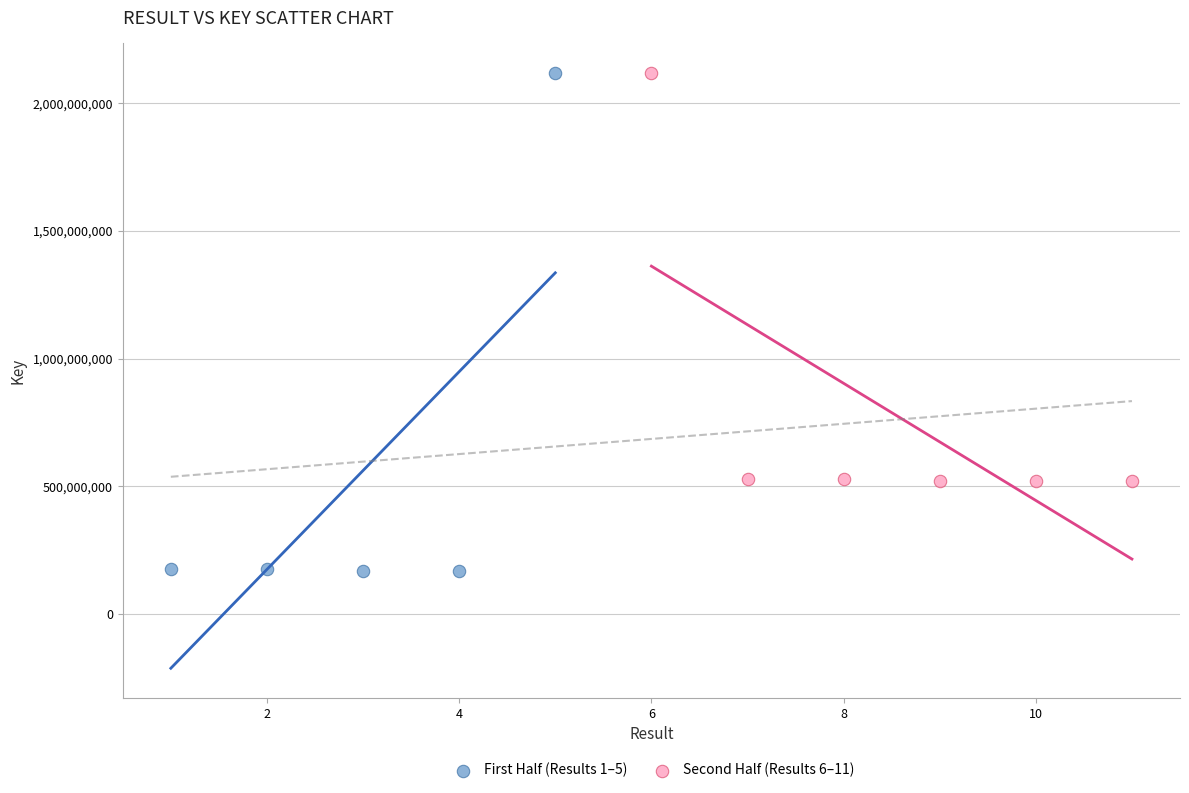

Which series reaches the minimum Y coordinate?

First Half (Results 1–5)